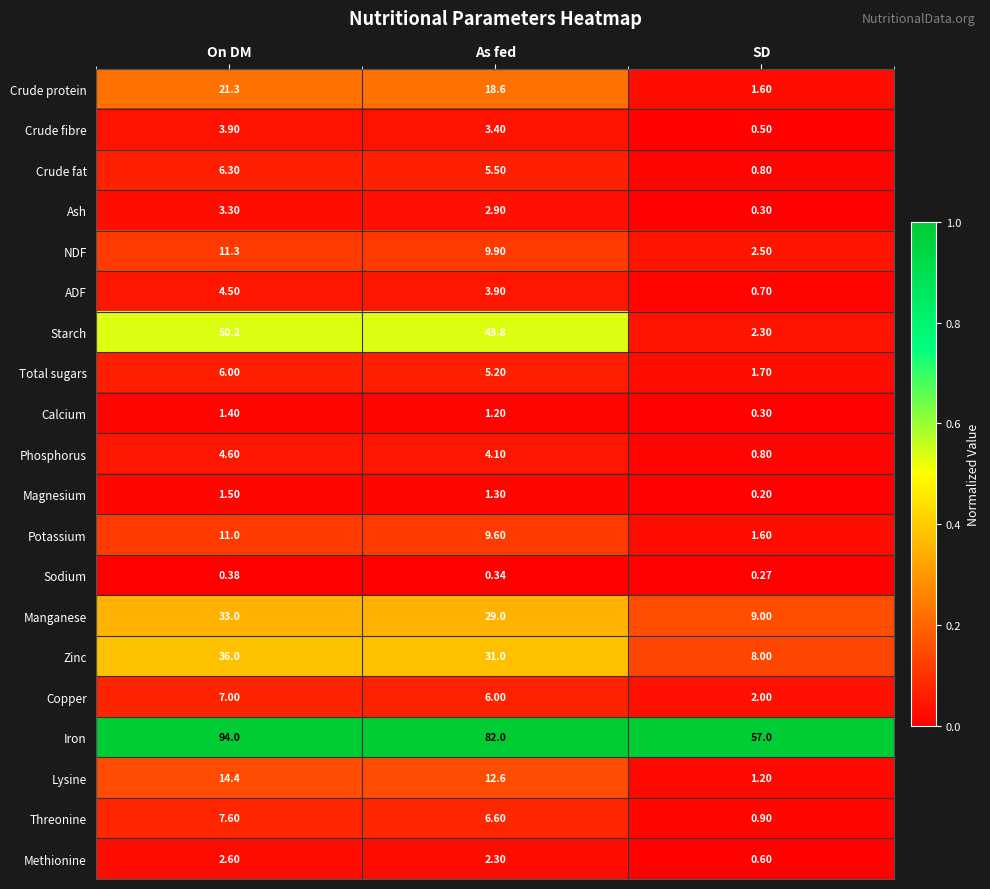

Which series has the widest spread of values?

Starch